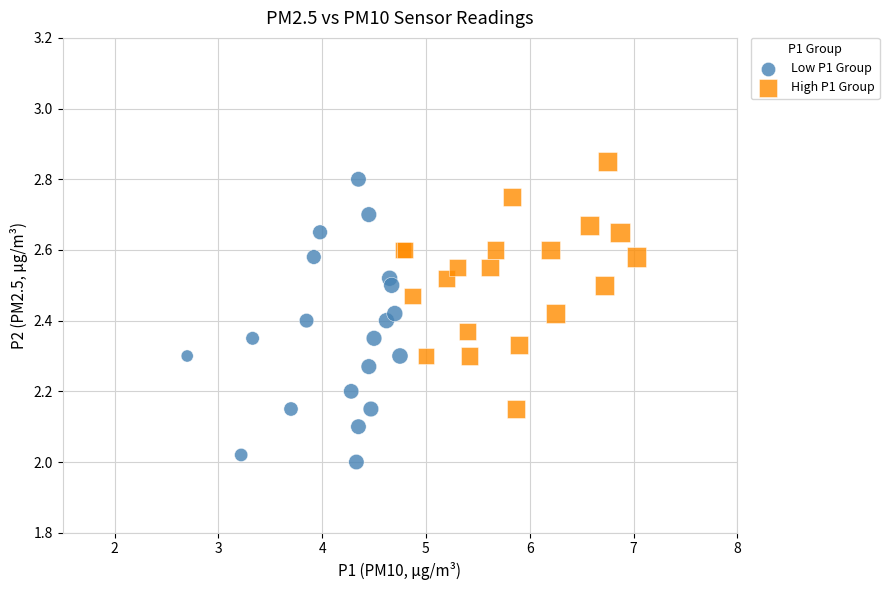

Which series contains the lowest Y value?

Low P1 Group